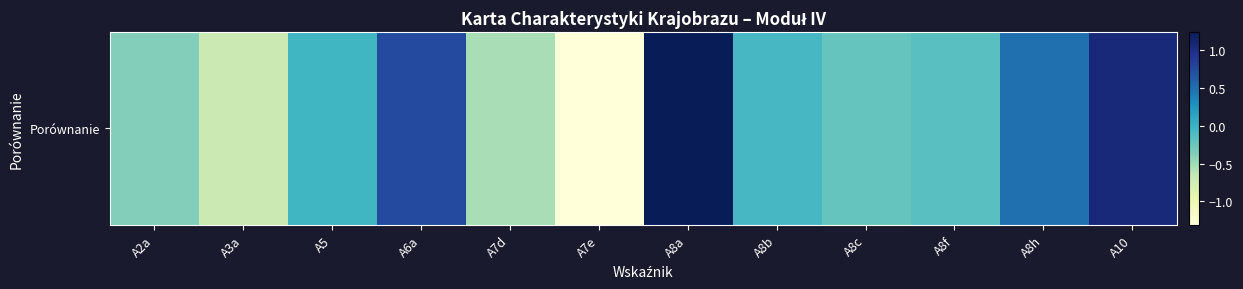

How many distinct data groups are displayed?

1